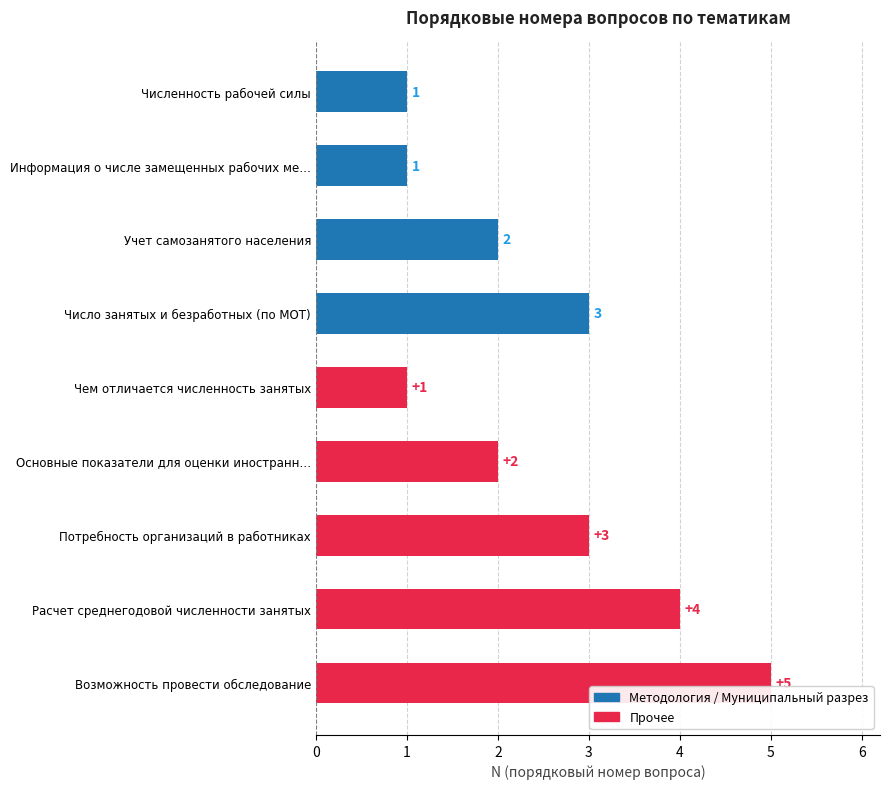

Reading top to bottom, what are all the values shown in this chart?

1	1	2	3	1	2	3	4	5